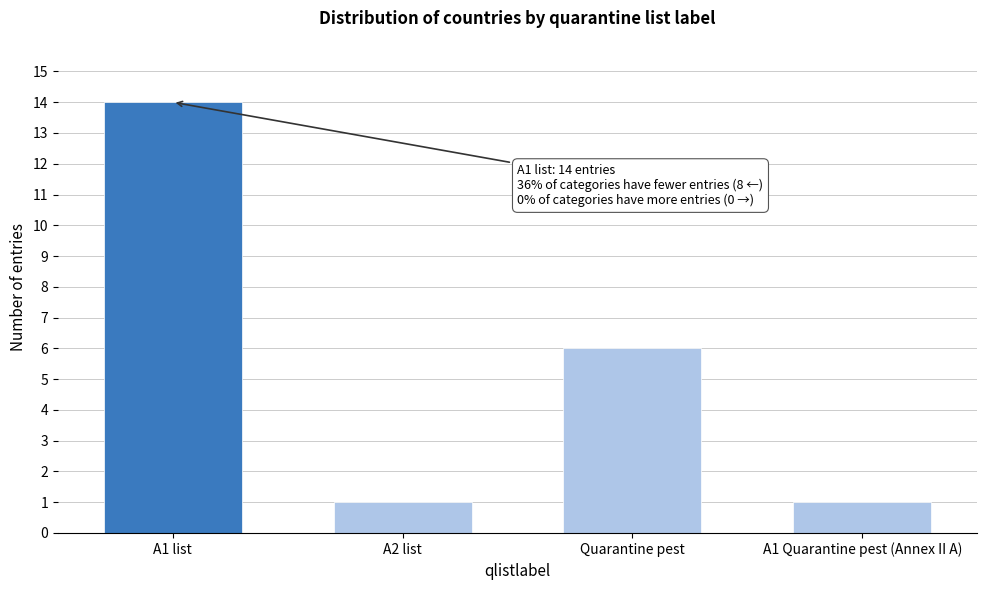

Reading left to right, what are all the values shown in this chart?

14	1	6	1